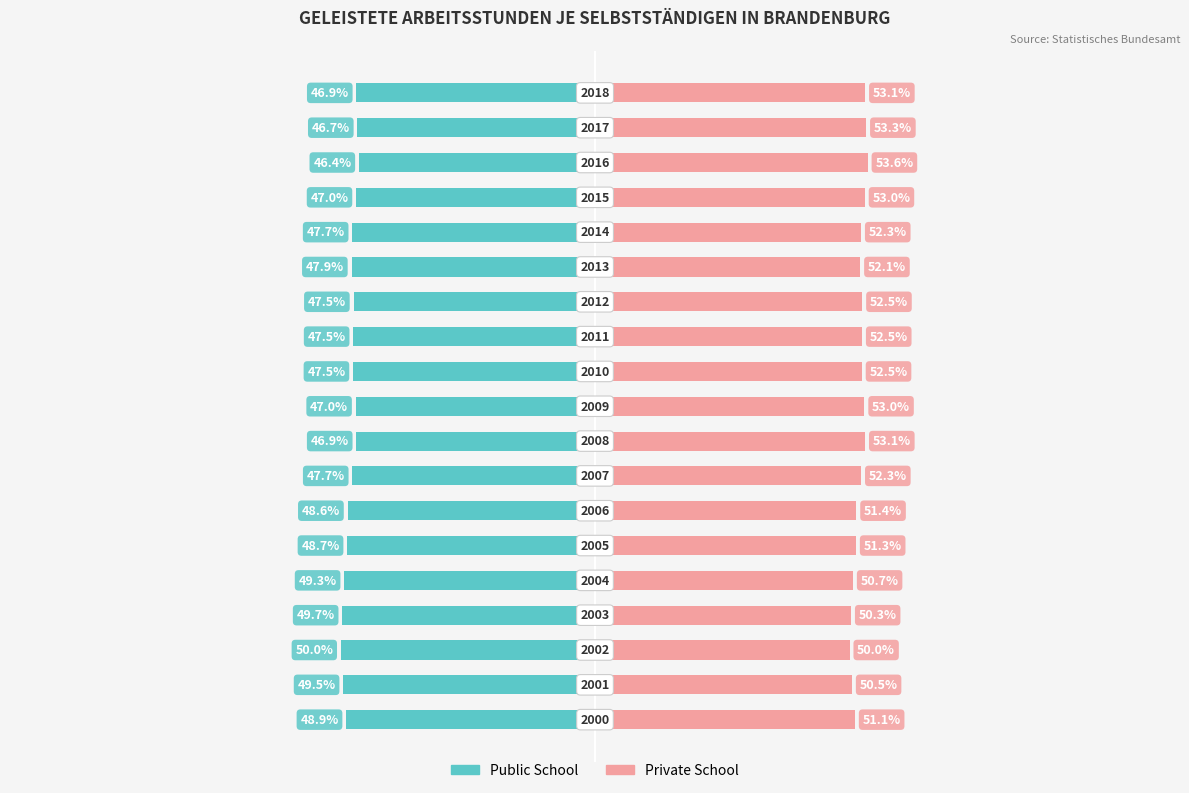

What is the maximum value shown in the chart?

53.6